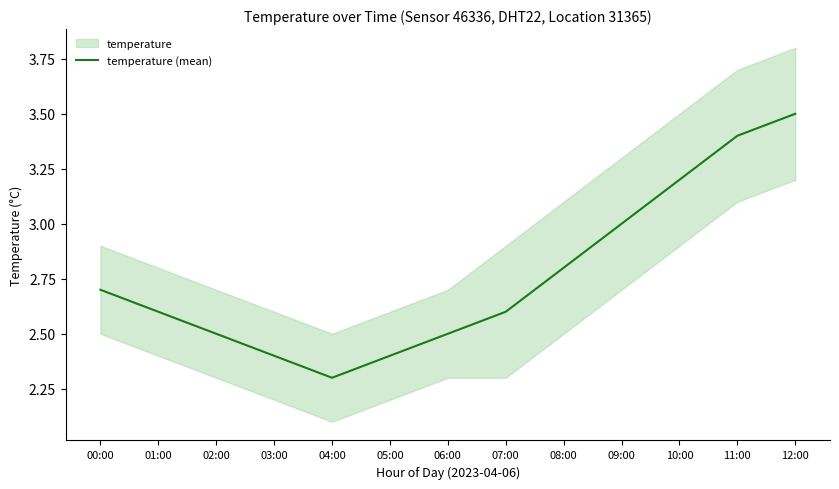

How many interior local valleys (lower than both neighbors) does the data have?

1